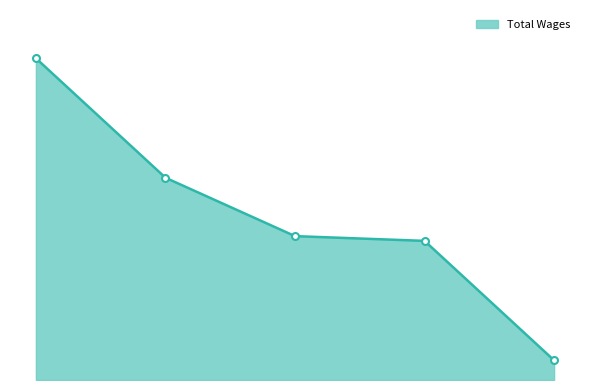

Does the chart have visible grid lines?

No